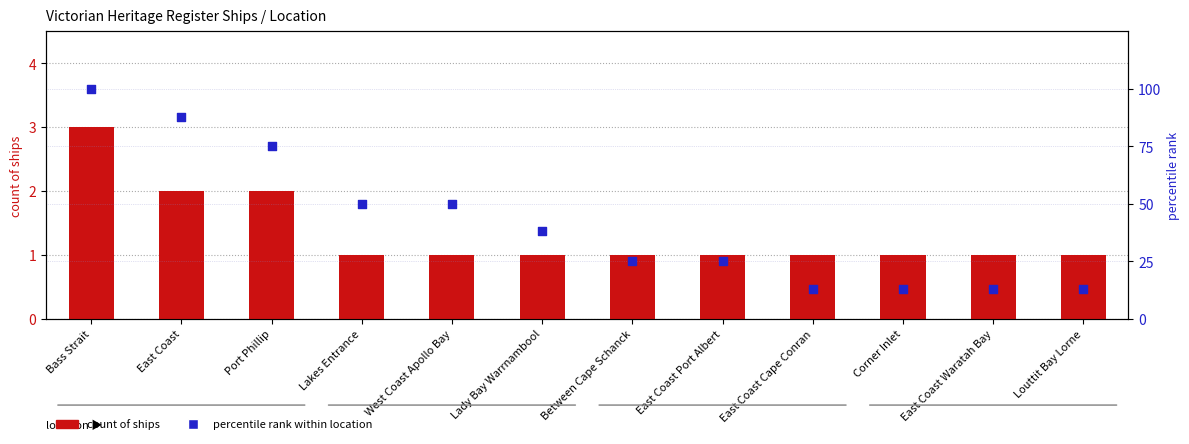

At which category is the sum across all series the highest?

Bass Strait